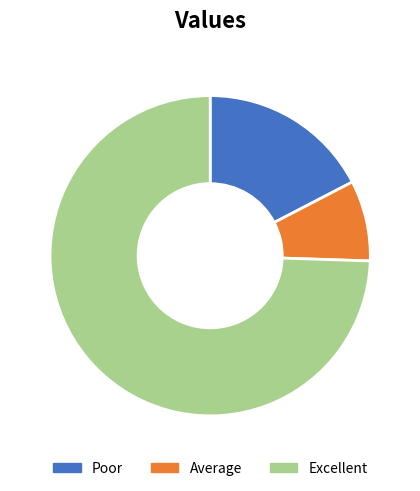

True or false: Poor accounts for 29% of the total.

False